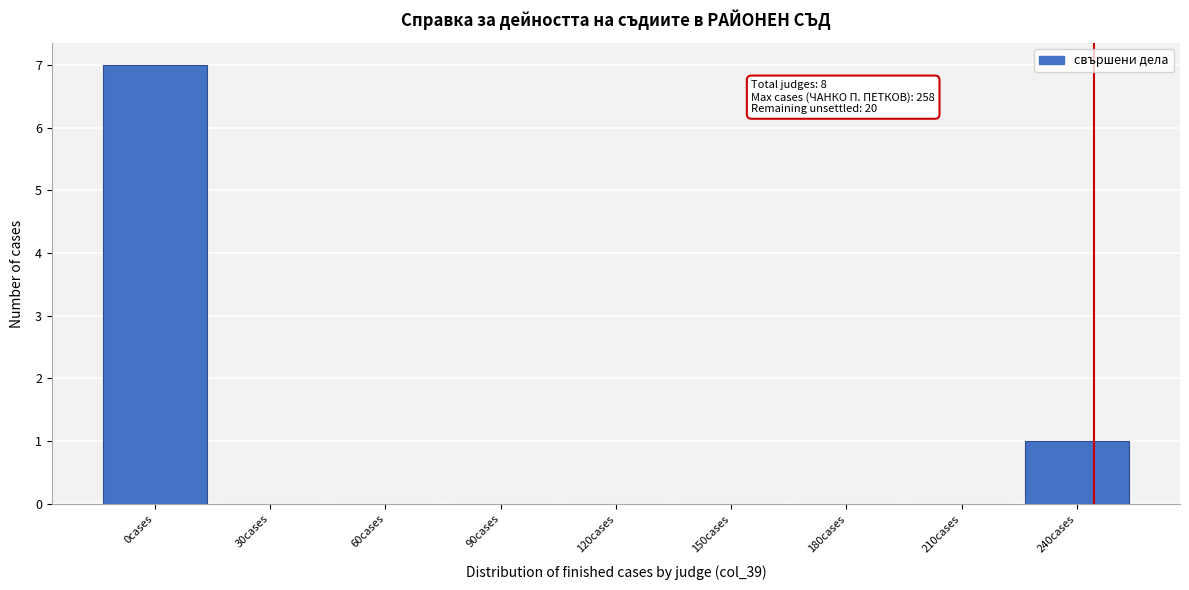

Reading left to right, transcribe all the data shown in this chart.

0cases=7	30cases=0	60cases=0	90cases=0	120cases=0	150cases=0	180cases=0	210cases=0	240cases=1